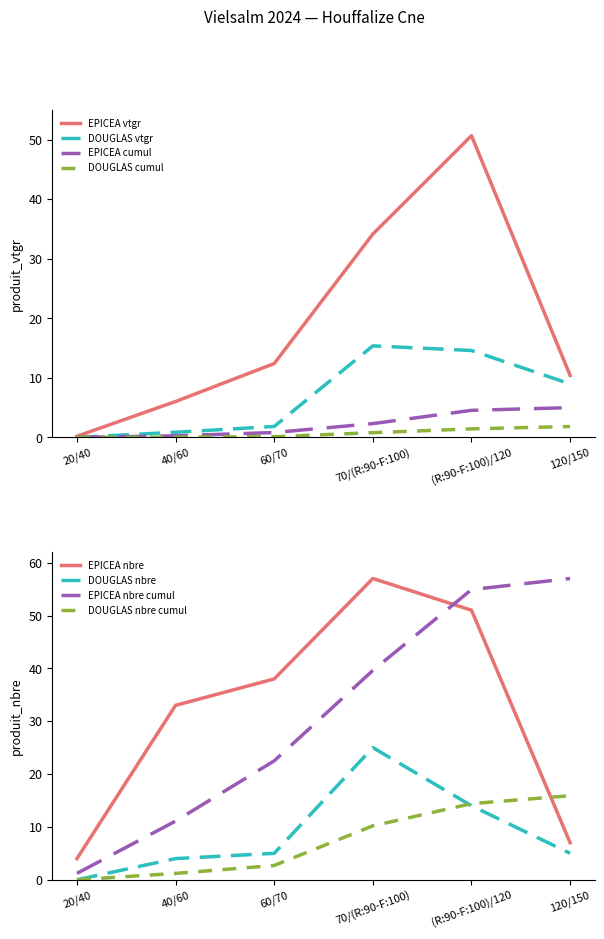

What position from the left is 60/70?

3